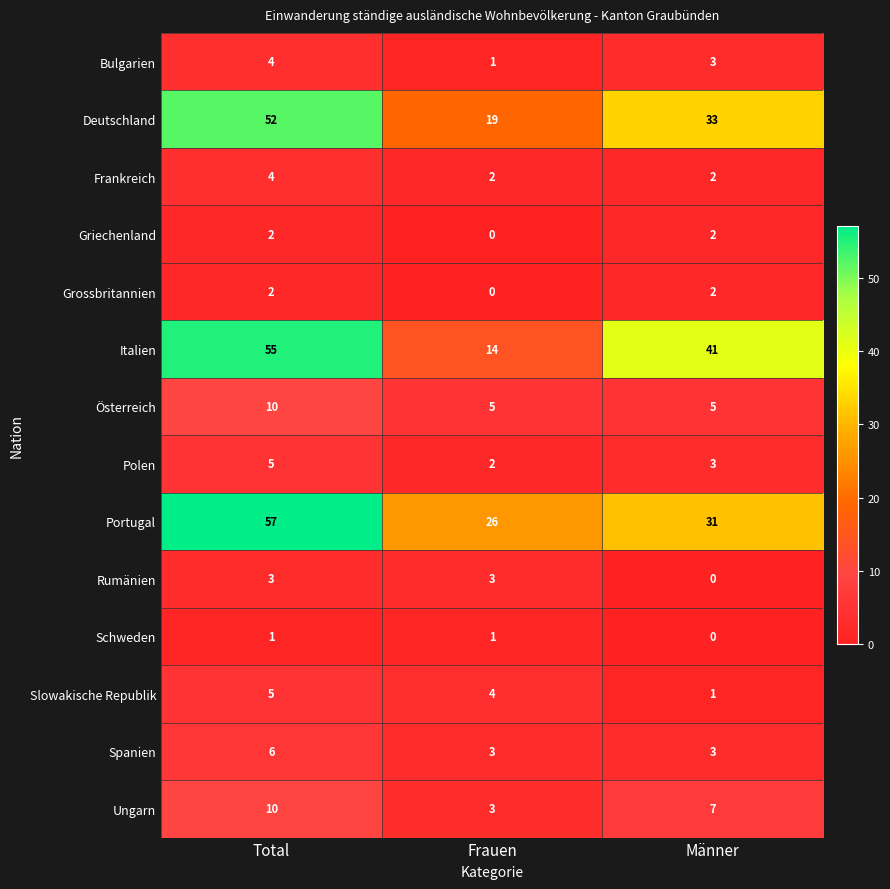

At which category does the chart reach its peak across all series?

Total